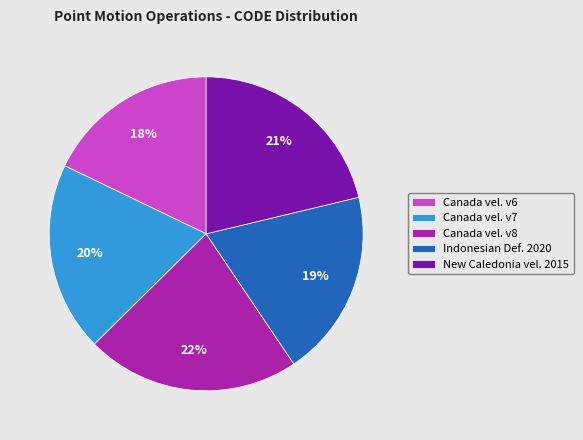

To the nearest percent, what is the average slice percentage?

20%